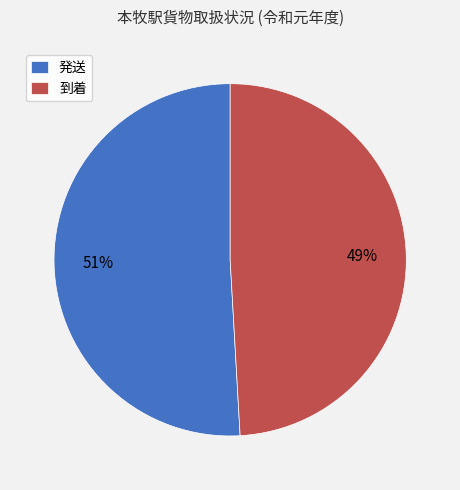

What is the ratio of the value at 発送 to the value at 到着?

1.0